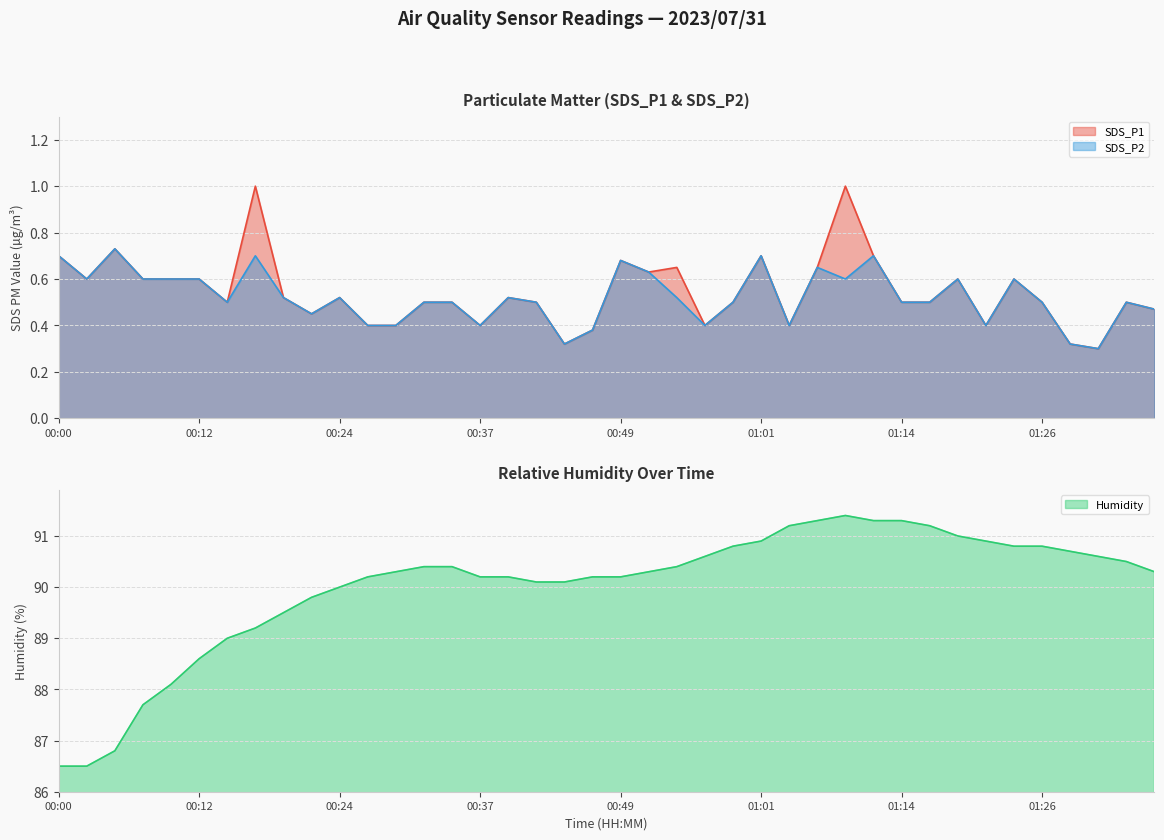

At which category is the sum across all series the highest?

01:09